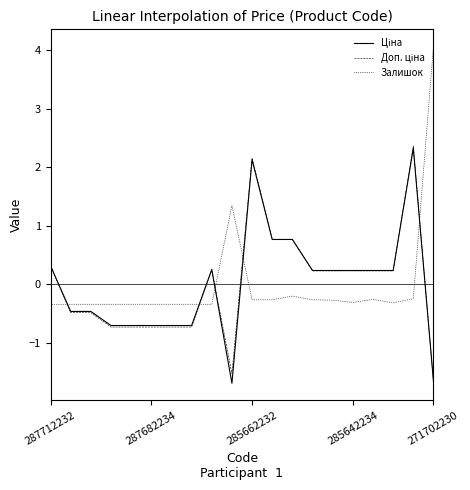

What is the greatest value displayed?

4.1